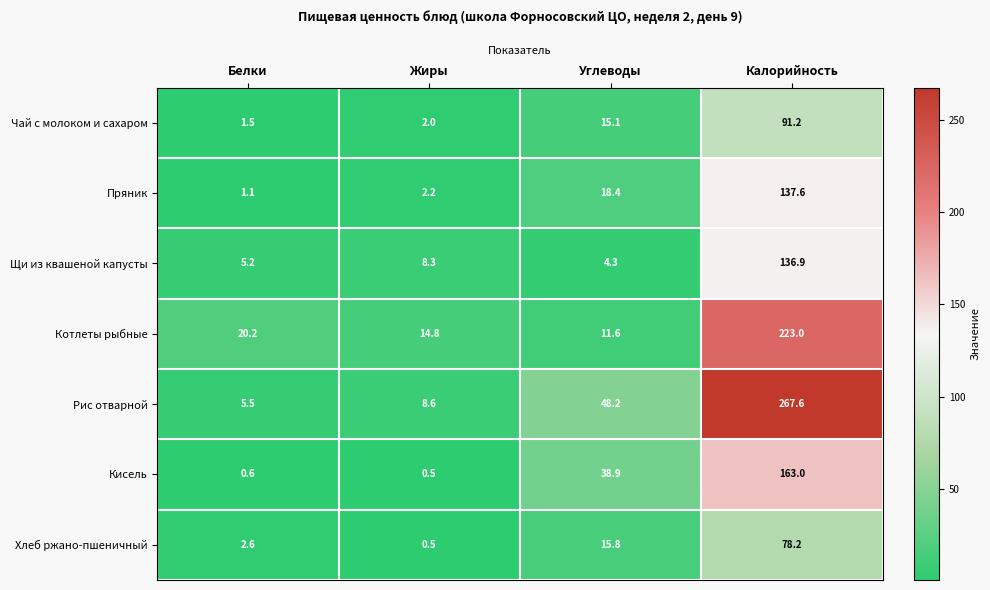

Count the number of data series in this chart.

7